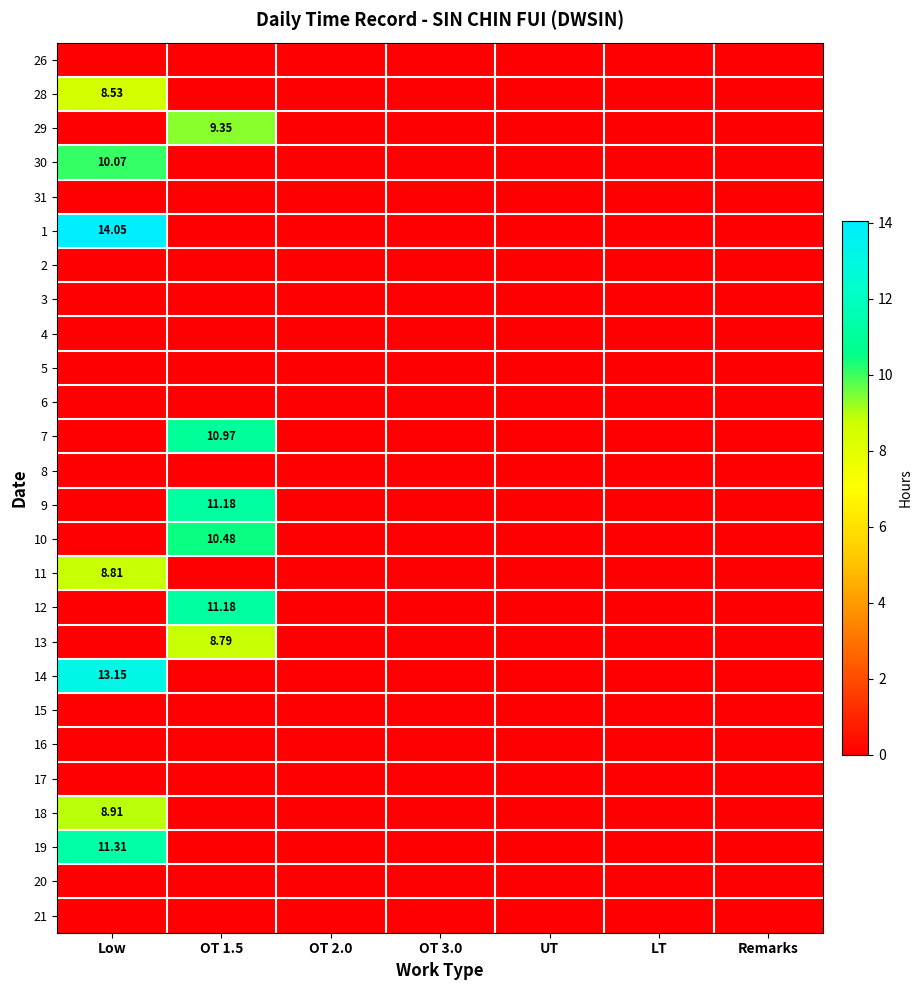

Is the value of 11 at Low greater than the value of 1 at Low?

No